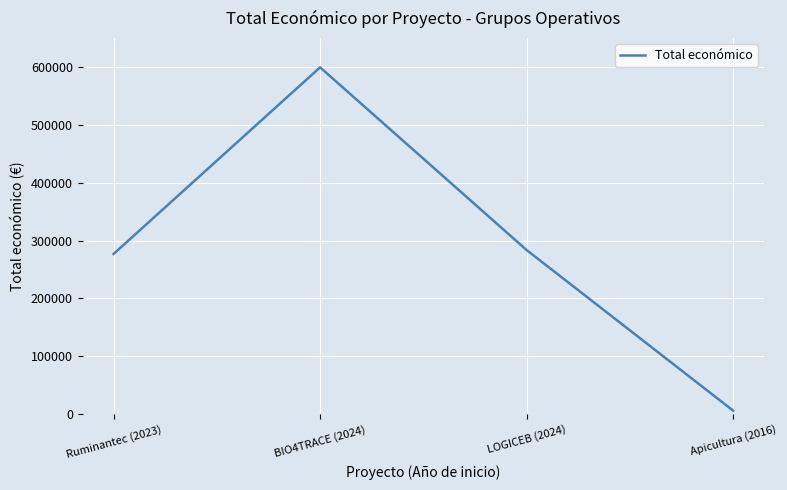

Which category has the highest value across all series?

BIO4TRACE (2024)